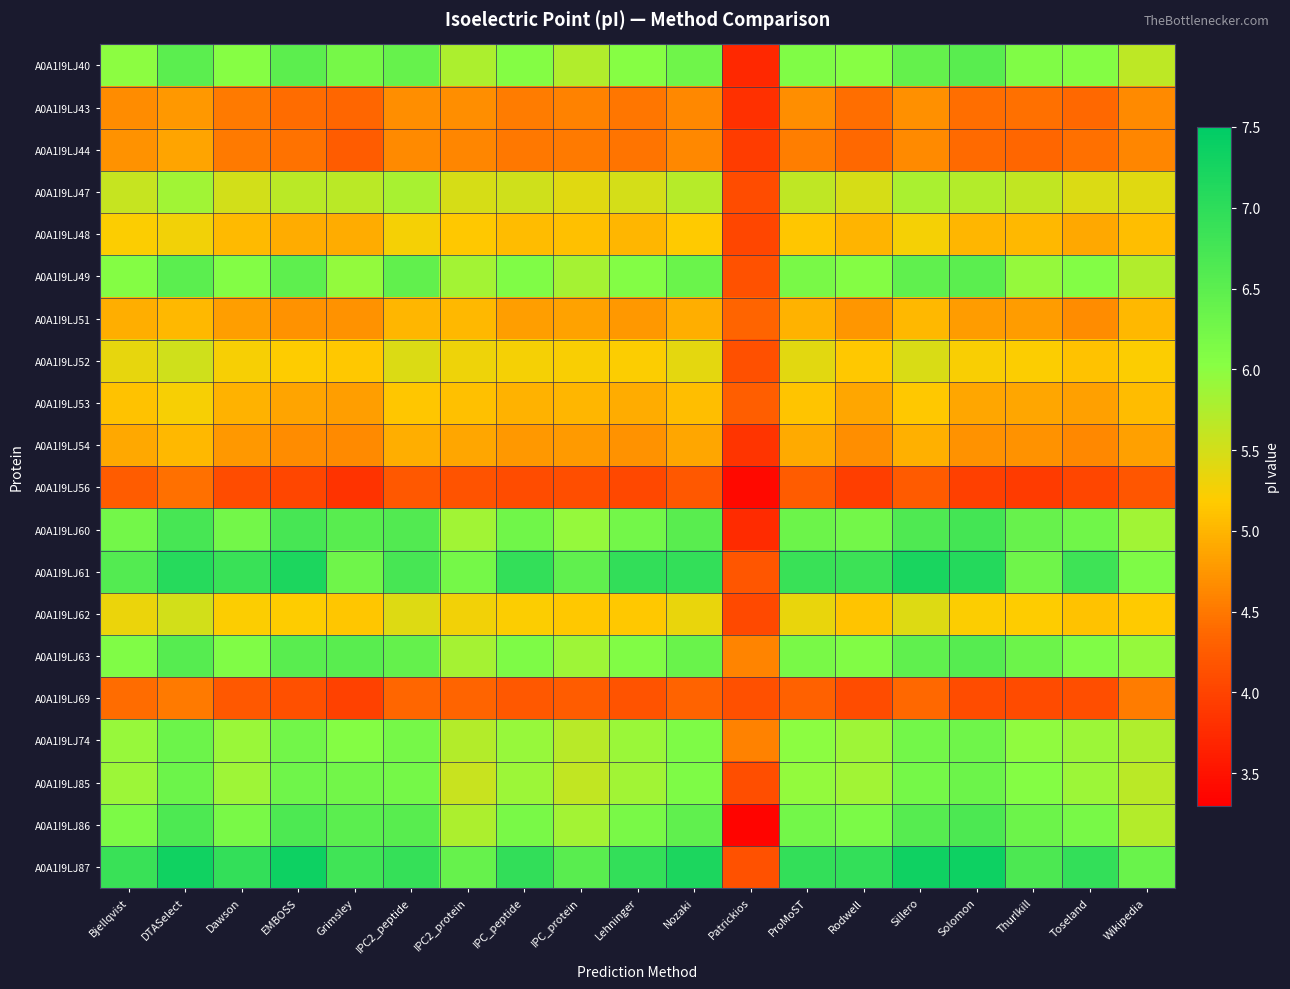

What is the difference between the highest and lowest values at Bjellqvist?

2.6